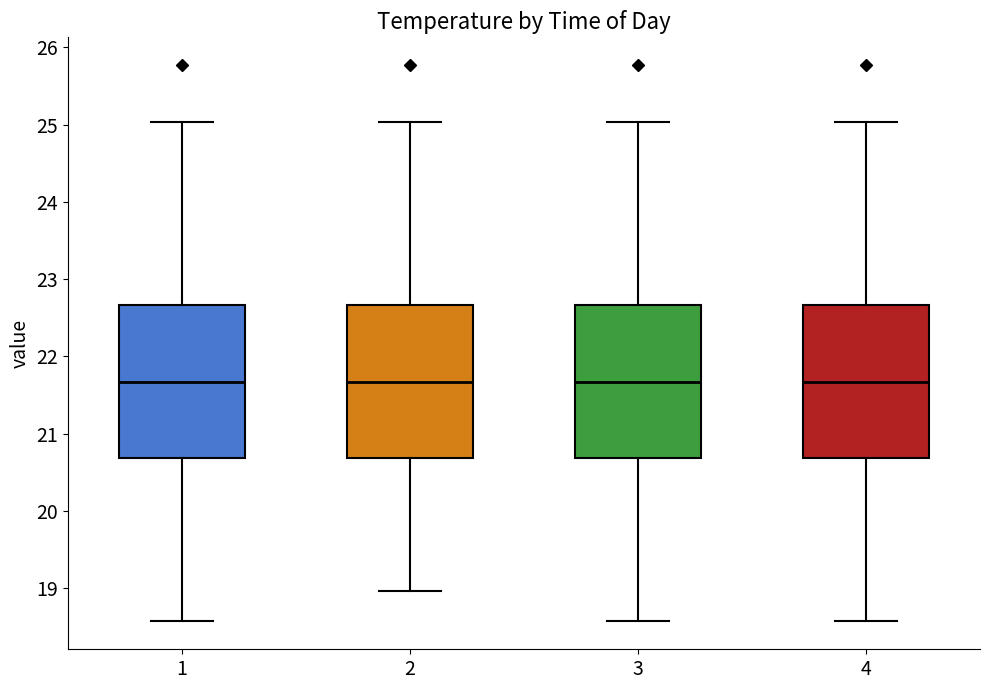

Reading left to right, transcribe this box plot: for each box, give where its median line is, the range the box spans, and where its two whiskers end, as read against the y-axis. The values are not printed on the chart, so give them approximately, as read against the axis.

1: median 21.7, box 20.7 to 22.7, whiskers 18.6 to 25.0
2: median 21.7, box 20.7 to 22.7, whiskers 19.0 to 25.0
3: median 21.7, box 20.7 to 22.7, whiskers 18.6 to 25.0
4: median 21.7, box 20.7 to 22.7, whiskers 18.6 to 25.0